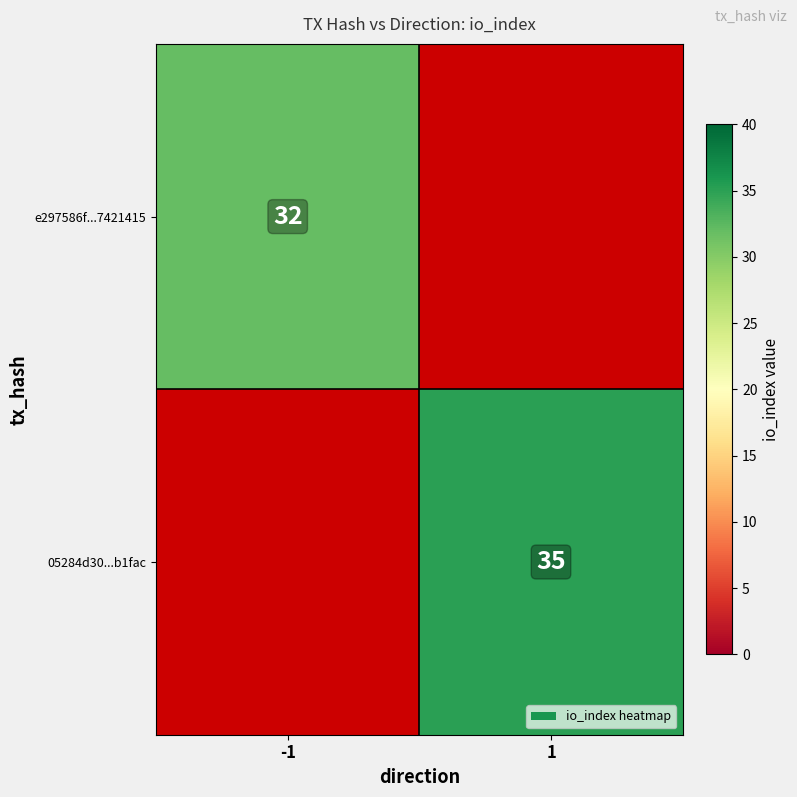

What is the maximum value shown in the chart?

35.0